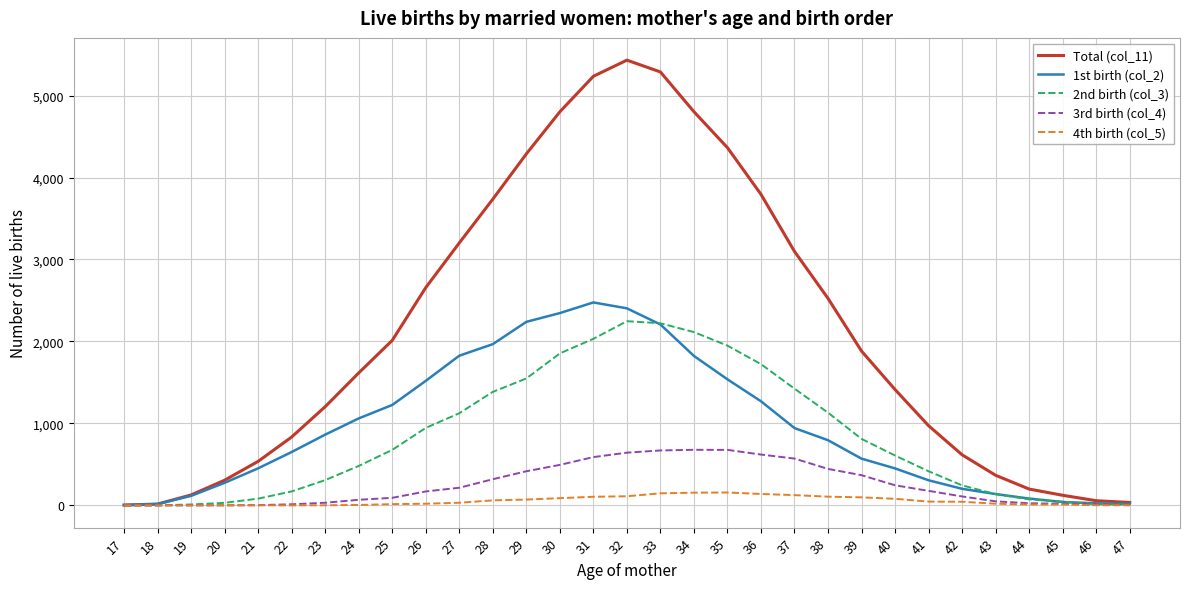

What is the lowest value of the Total (col_11) series?

4